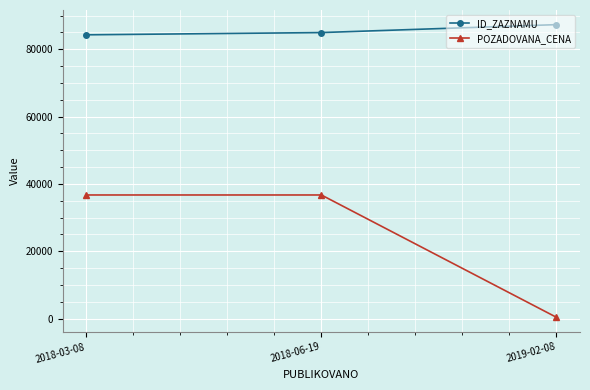

What is the approximate value of ID_ZAZNAMU at 2019-02-08, to the nearest 50?

87300